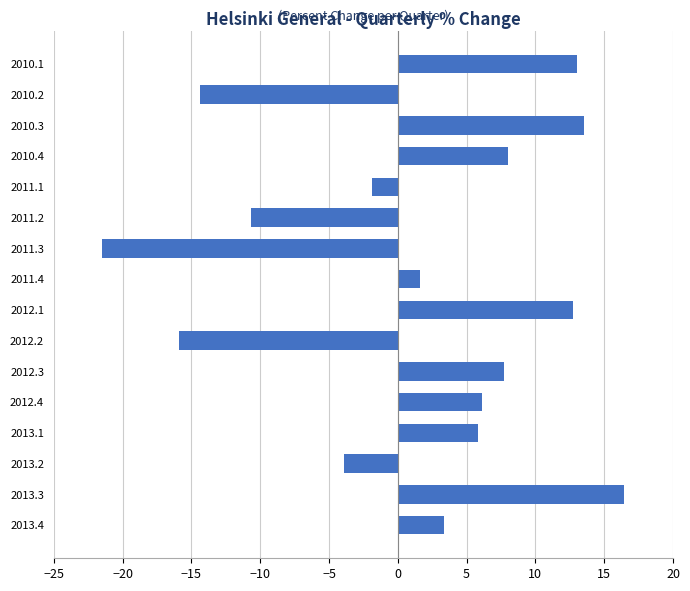

How many positive values are there?

10